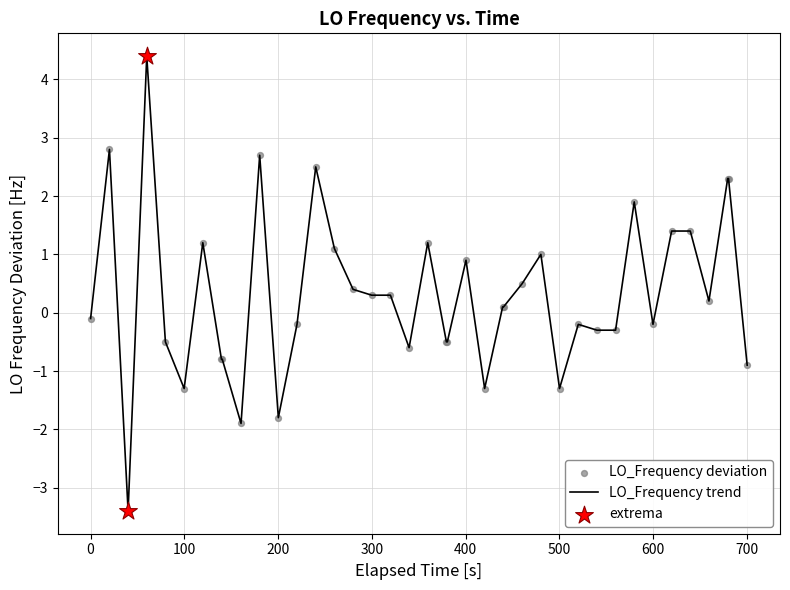

What is the minimum value shown in the chart?

-3.4